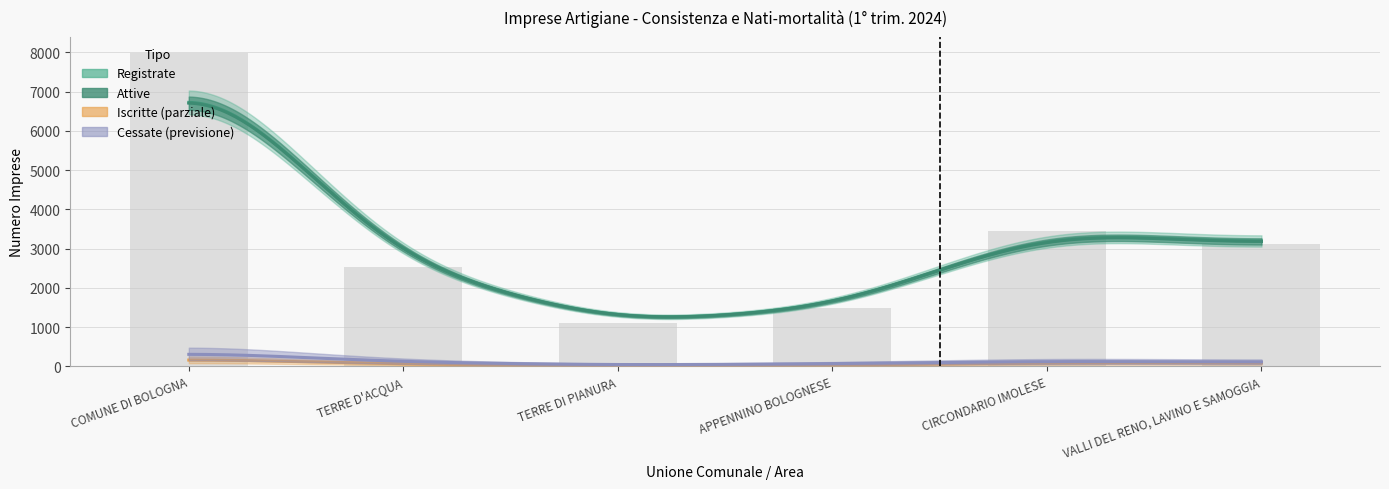

Rank the categories by Cessate value from highest to lowest.

COMUNE DI BOLOGNA, CIRCONDARIO IMOLESE, VALLI DEL RENO, LAVINO E SAMOGGIA, TERRE D'ACQUA, APPENNINO BOLOGNESE, TERRE DI PIANURA